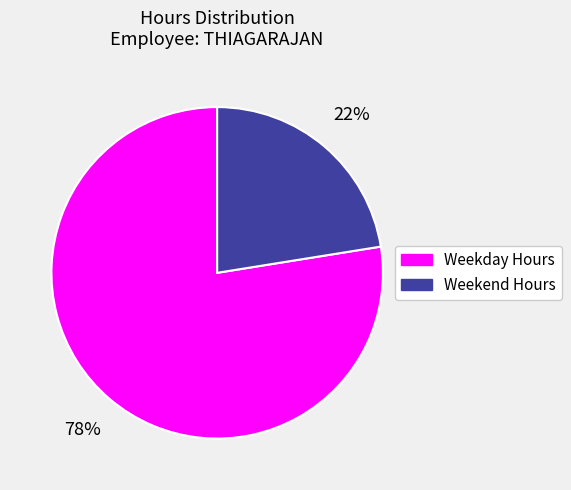

Is there any slice that represents more than half of the pie?

Yes